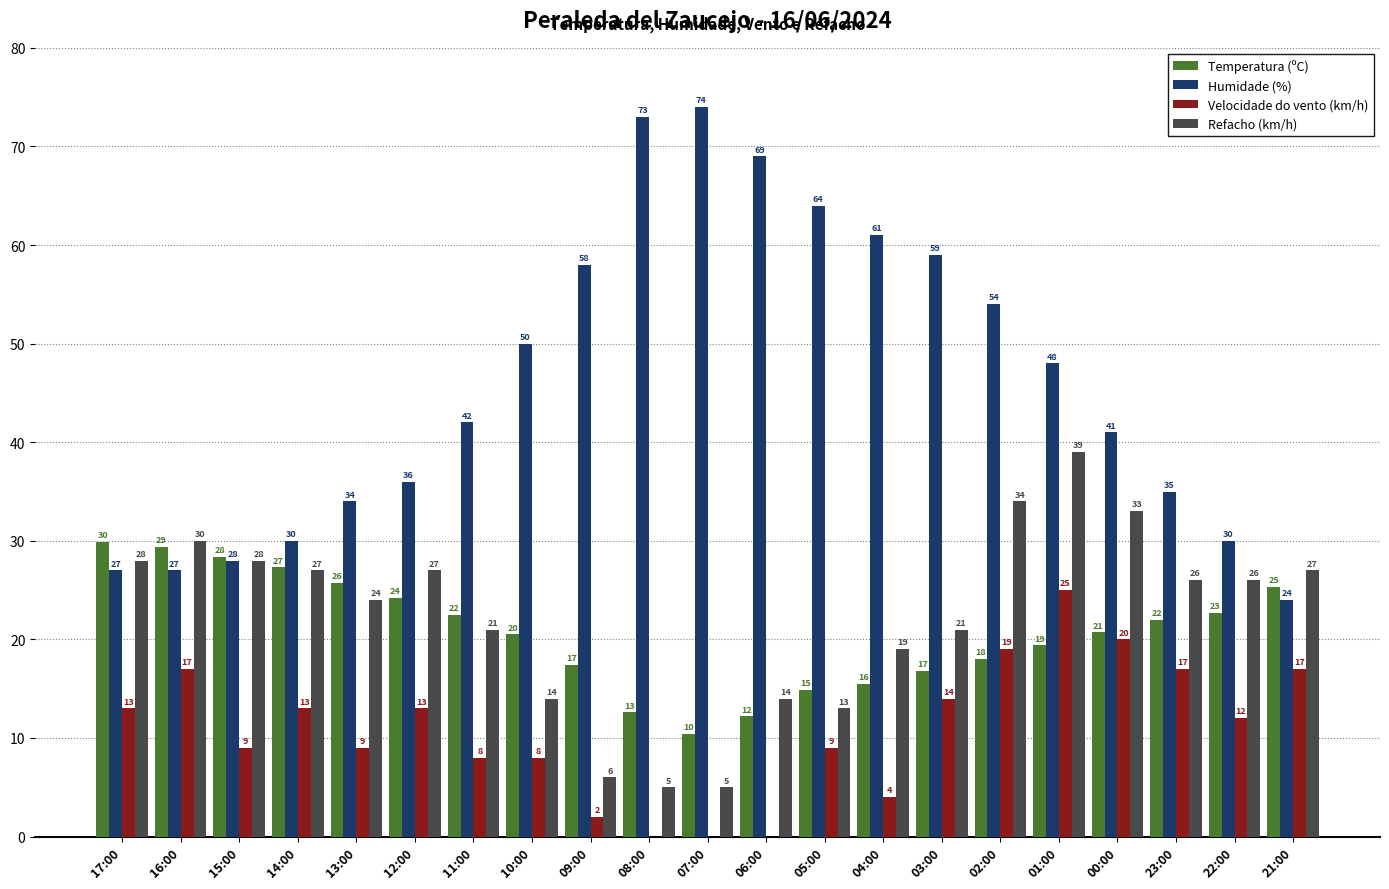

The Refacho (km/h) series shows 14.0 at 10:00. True or false?

True